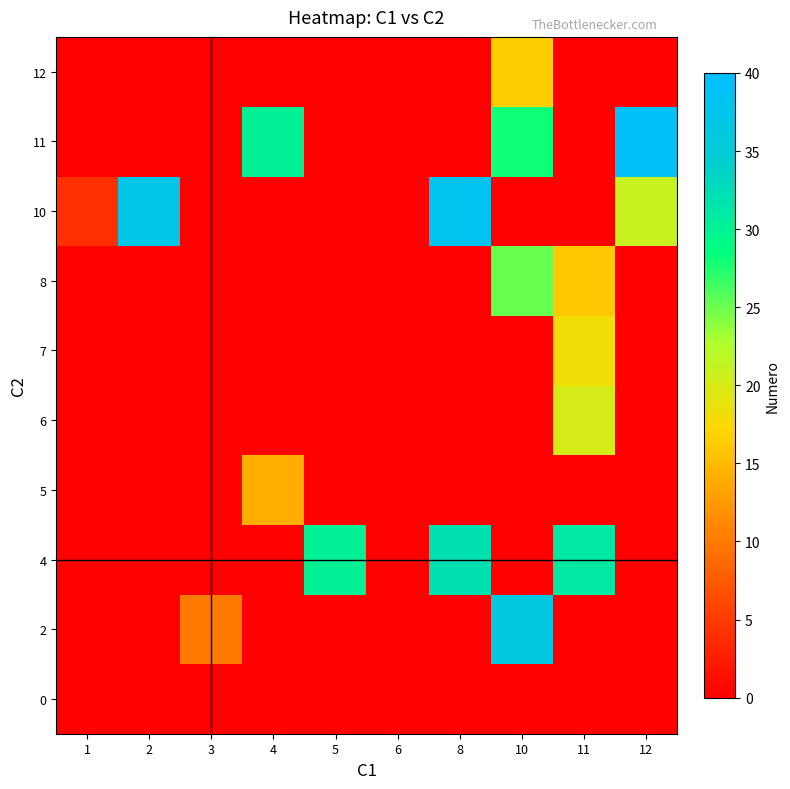

What is the spread (max minus min) of values at 10?

36.0